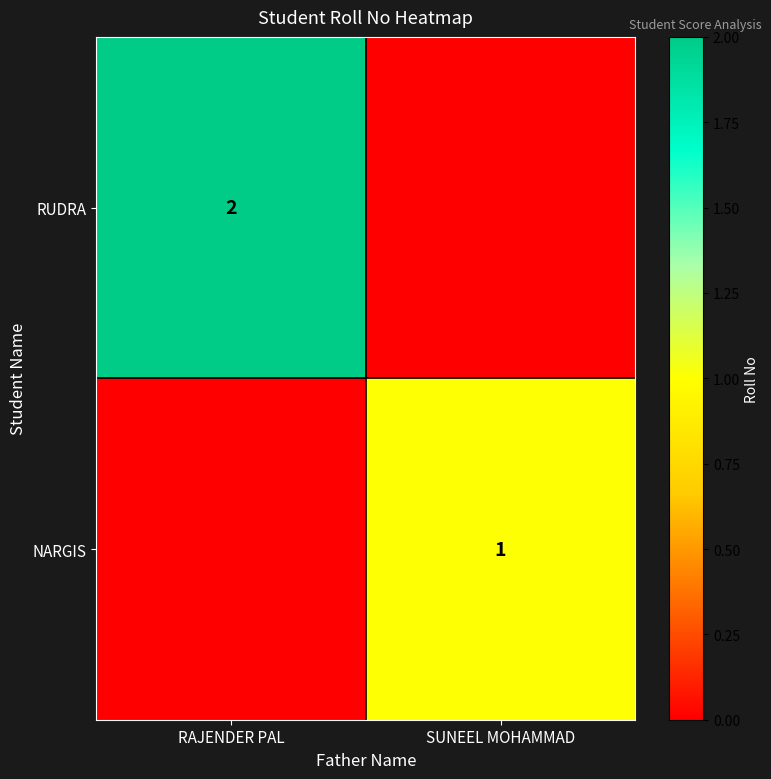

Is it true that NARGIS equals 1 at SUNEEL MOHAMMAD?

True